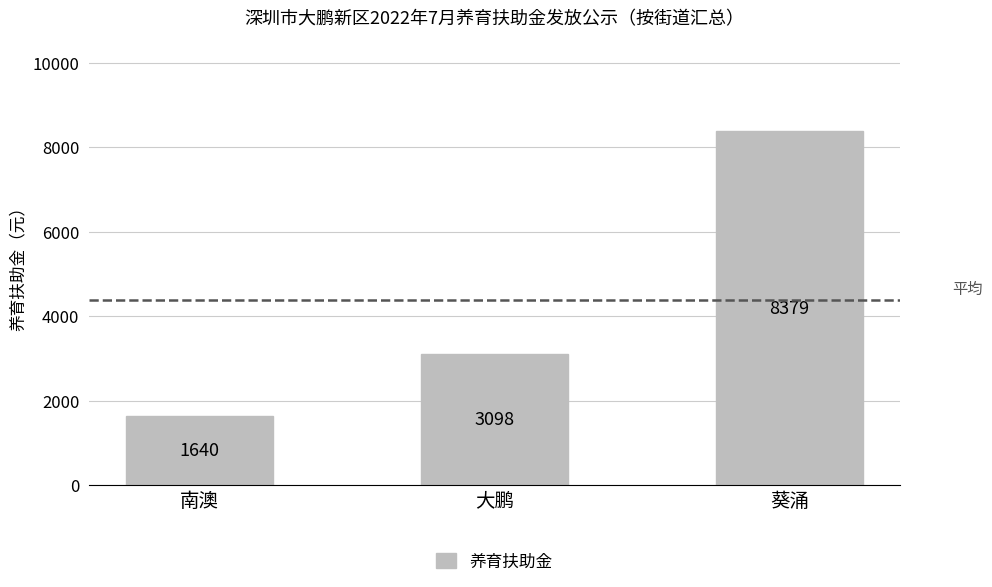

What is the sum of all values?

13117